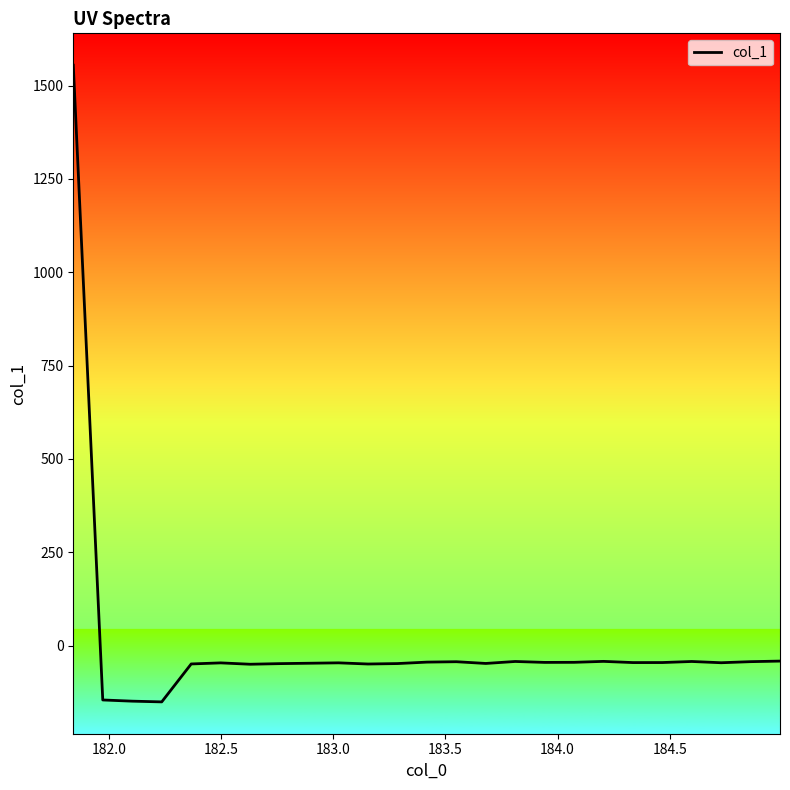

What is the smallest value displayed?

-151.0